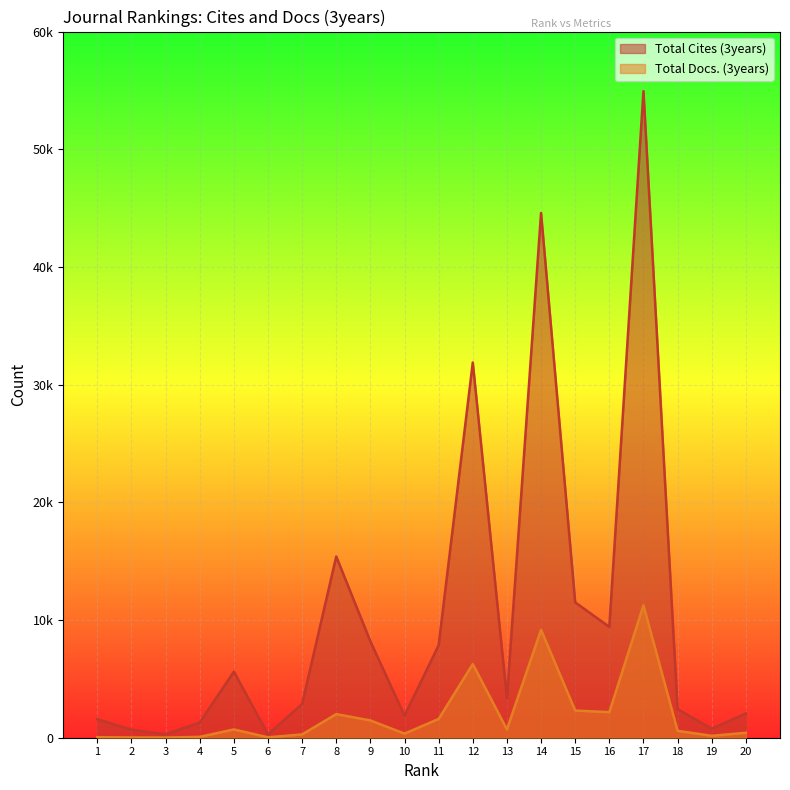

Reading left to right, list all the values displayed in this chart.

Total Cites (3years): 1=1579	2=681	3=300	4=1288	5=5615	6=292	7=2862	8=15401	9=8186	10=1877	11=7861	12=31879	13=3363	14=44586	15=11501	16=9415	17=54937	18=2427	19=768	20=2064
Total Docs. (3years): 1=45	2=24	3=13	4=74	5=705	6=36	7=281	8=2005	9=1470	10=348	11=1596	12=6259	13=706	14=9169	15=2311	16=2172	17=11253	18=582	19=165	20=419